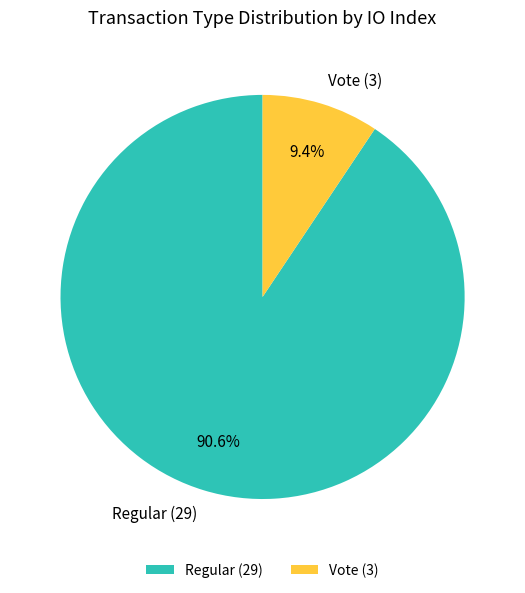

Between Regular and Vote, which is larger?

Regular